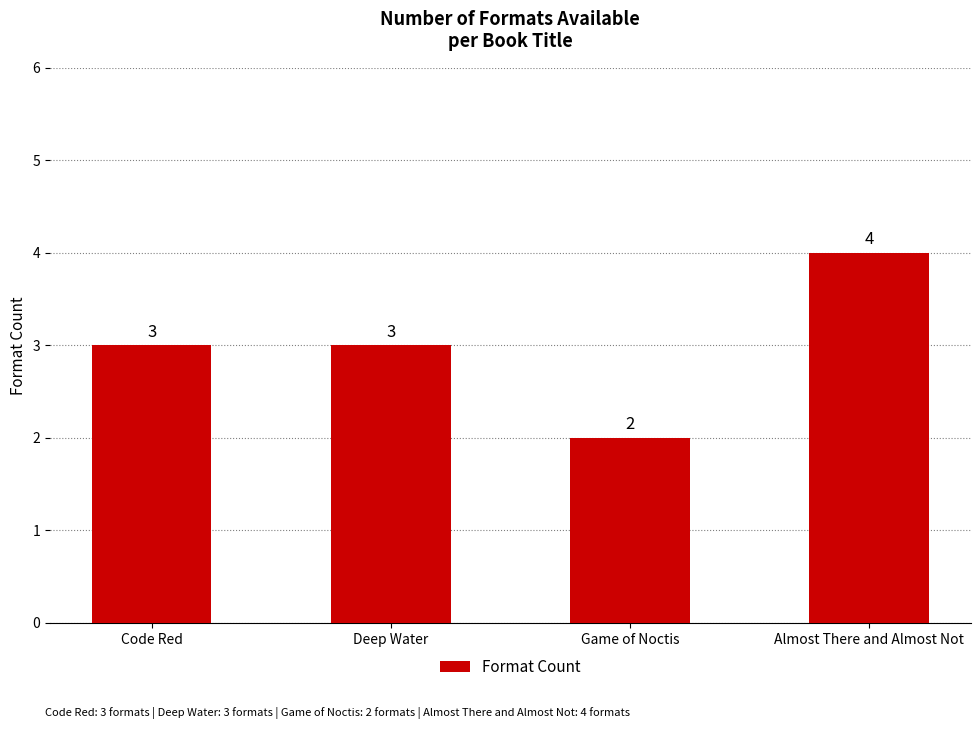

How many values are between 3 and 4?

3